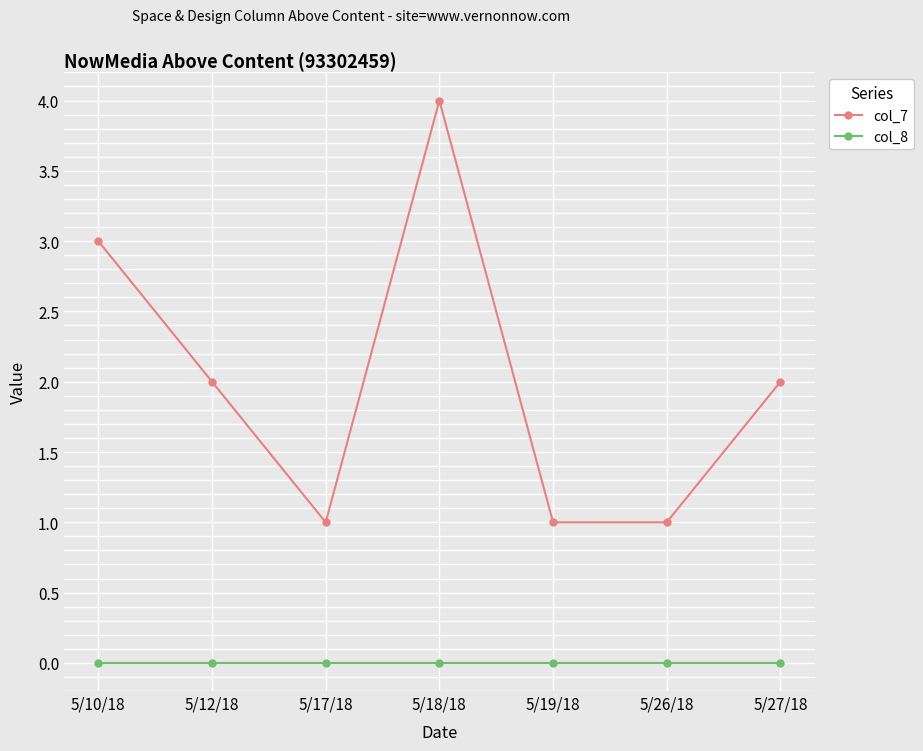

Which series has the largest total across all categories?

col_7